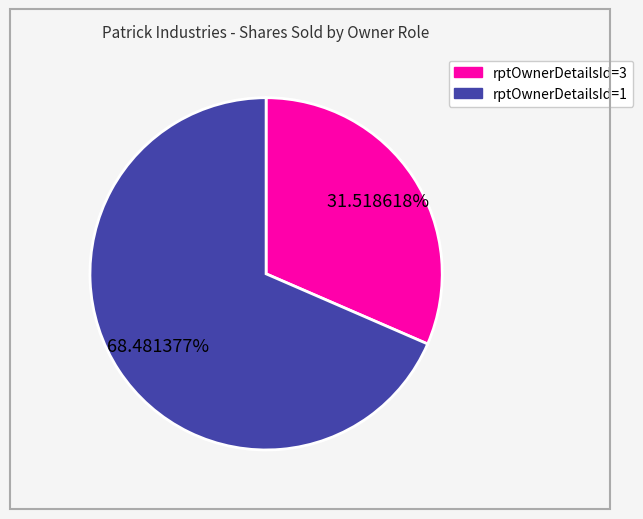

Is there any slice that represents more than half of the pie?

Yes